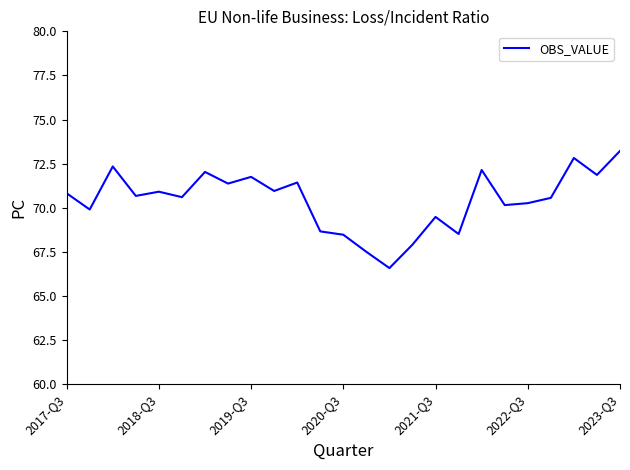

How many interior local peaks (higher than both neighbors) does the data have?

8